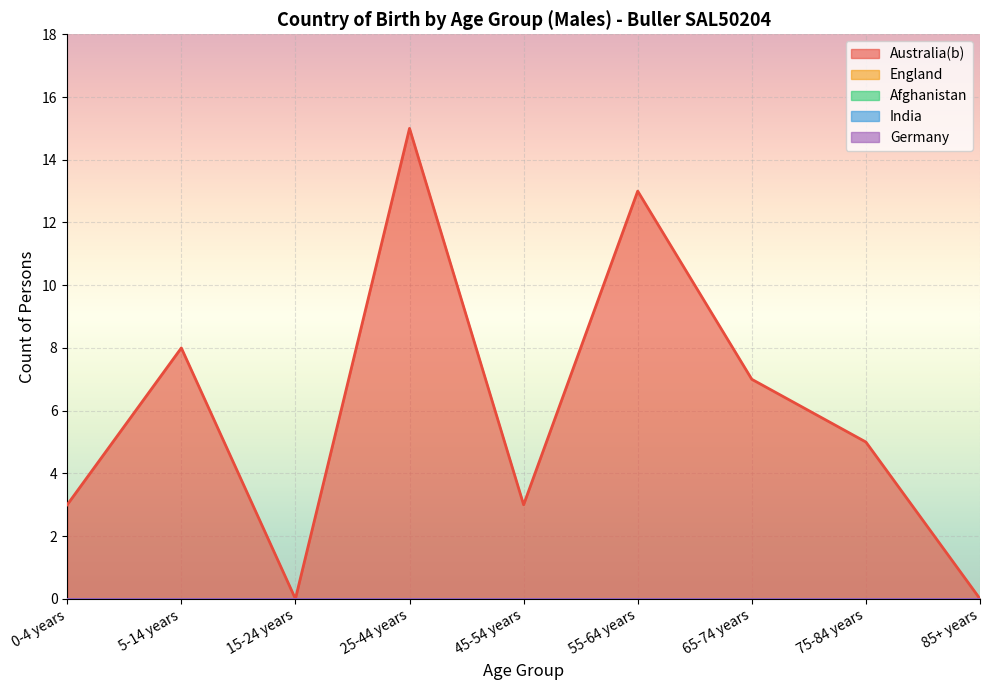

The value of India at 15-24 years is 0. True or false?

True